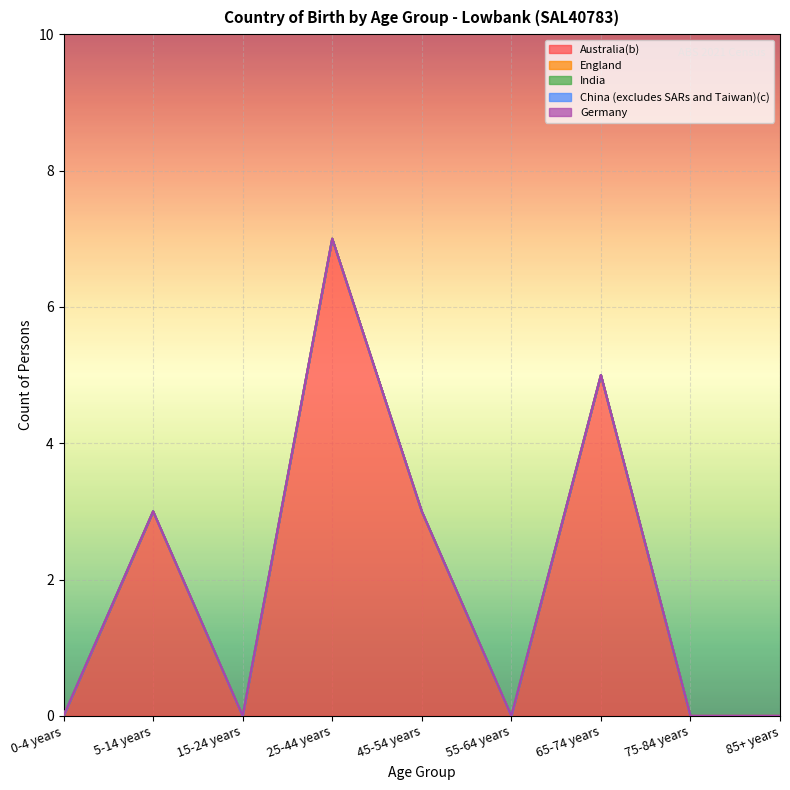

True or false: Germany has a value of 0 at 45-54 years.

True